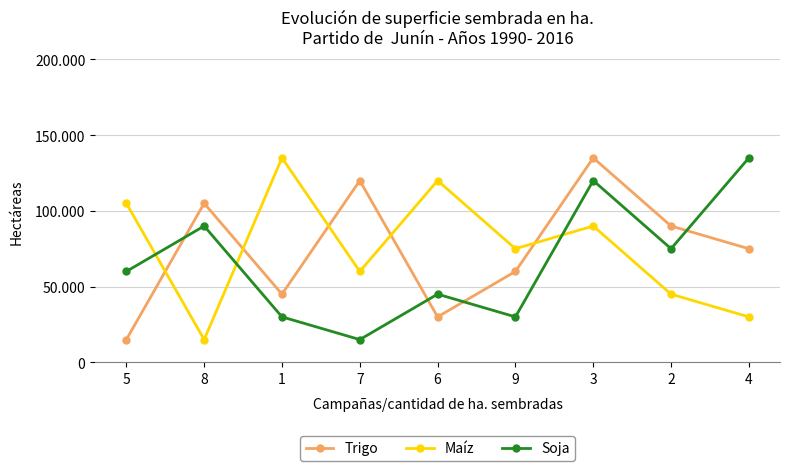

Which series ends up on top after the final intersection of Maíz and Trigo?

Trigo